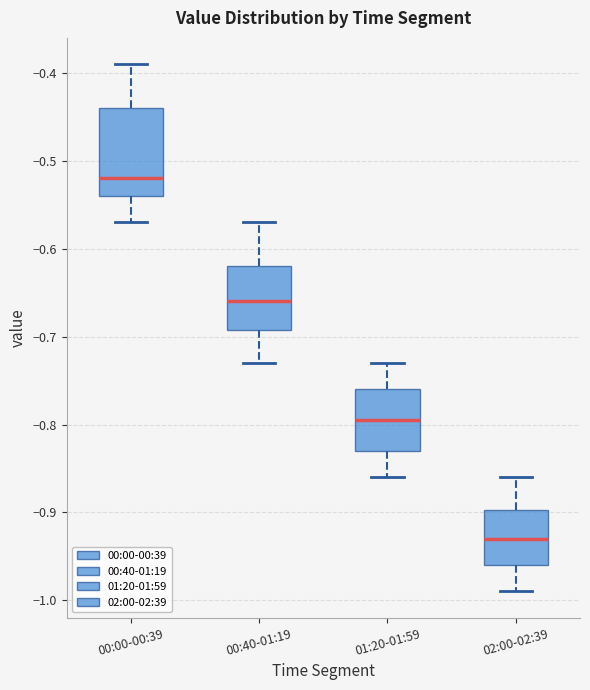

Reading left to right, transcribe this box plot: for each box, give where its median line is, the range the box spans, and where its two whiskers end, as read against the y-axis. The values are not printed on the chart, so give them approximately, as read against the axis.

00:00-00:39: median -0.52, box -0.54 to -0.44, whiskers -0.57 to -0.39
00:40-01:19: median -0.66, box -0.69 to -0.62, whiskers -0.73 to -0.57
01:20-01:59: median -0.79, box -0.83 to -0.76, whiskers -0.86 to -0.73
02:00-02:39: median -0.93, box -0.96 to -0.90, whiskers -0.99 to -0.86